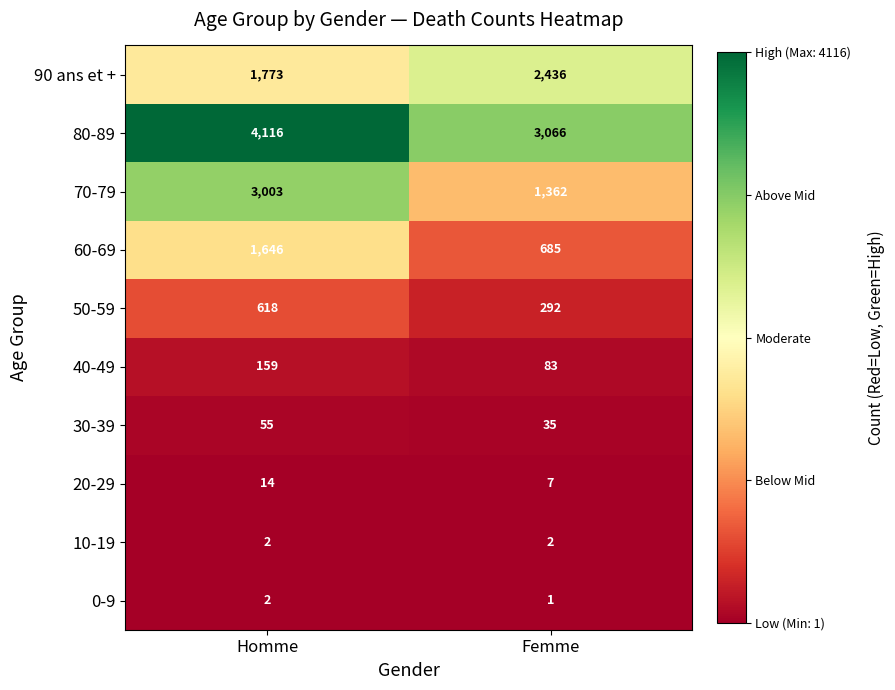

List the labels in order of 80-89 value, smallest first.

Femme, Homme